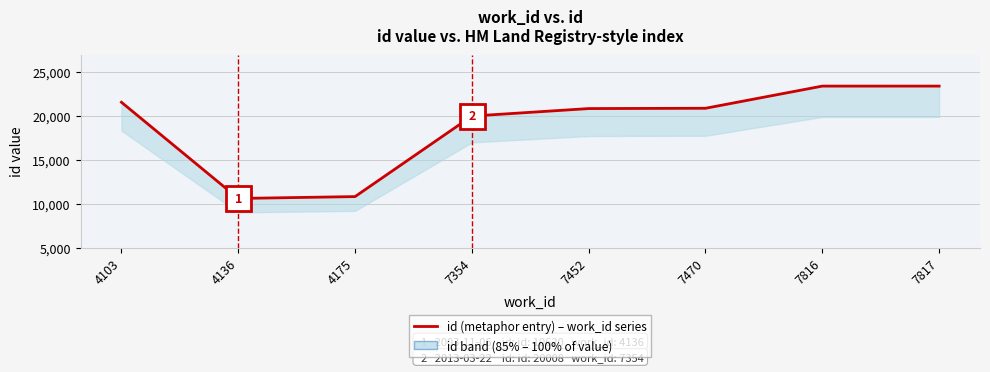

Does the chart display data point markers on the line(s)?

No